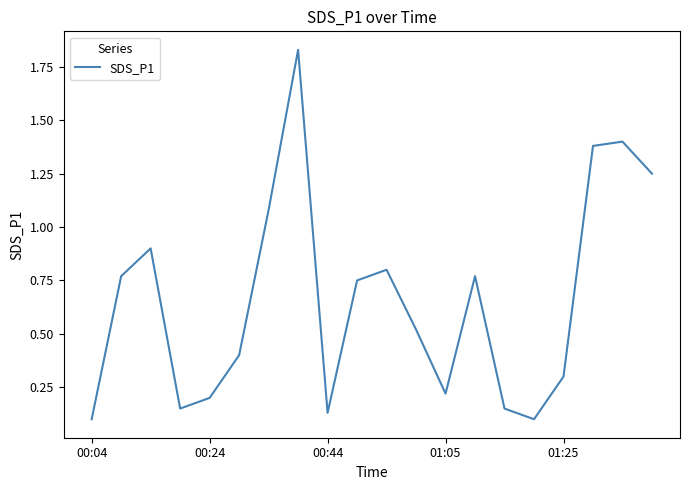

What is the difference between the maximum and minimum values?

1.7